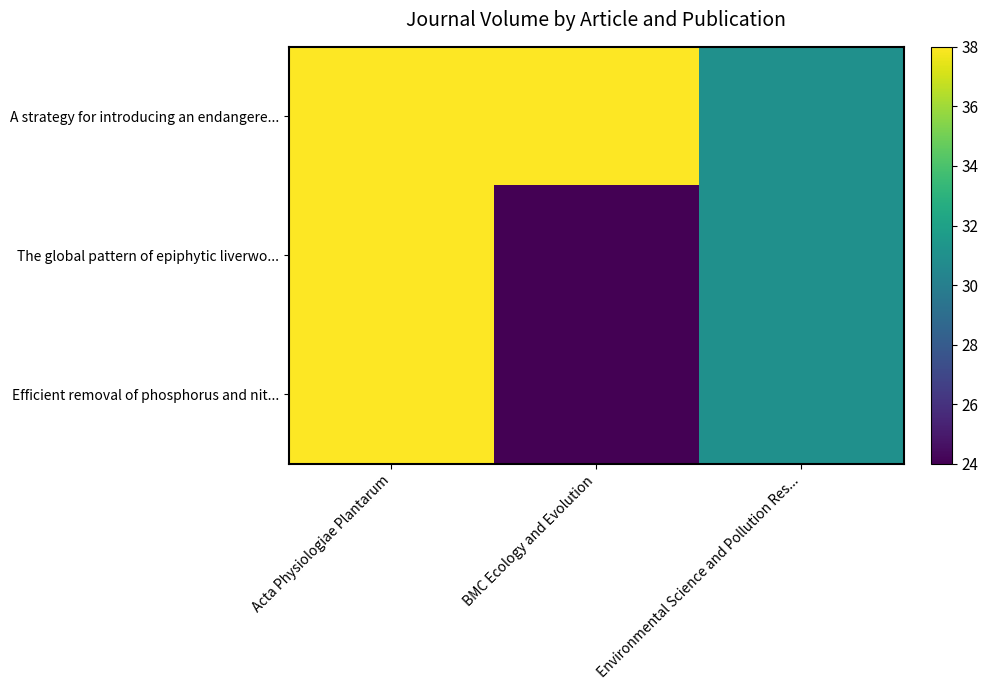

Count the number of categories in the chart.

3